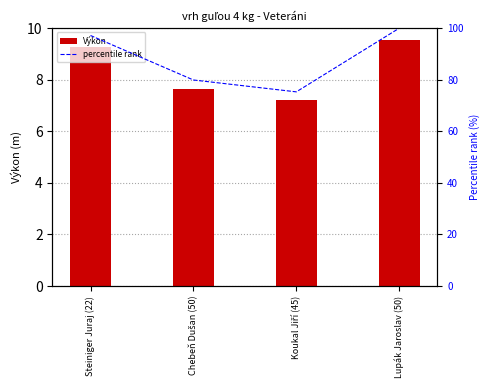

Is the value of percentile rank at Chebeň Dušan (50) greater than the value of Výkon at Koukal Jiří (45)?

Yes